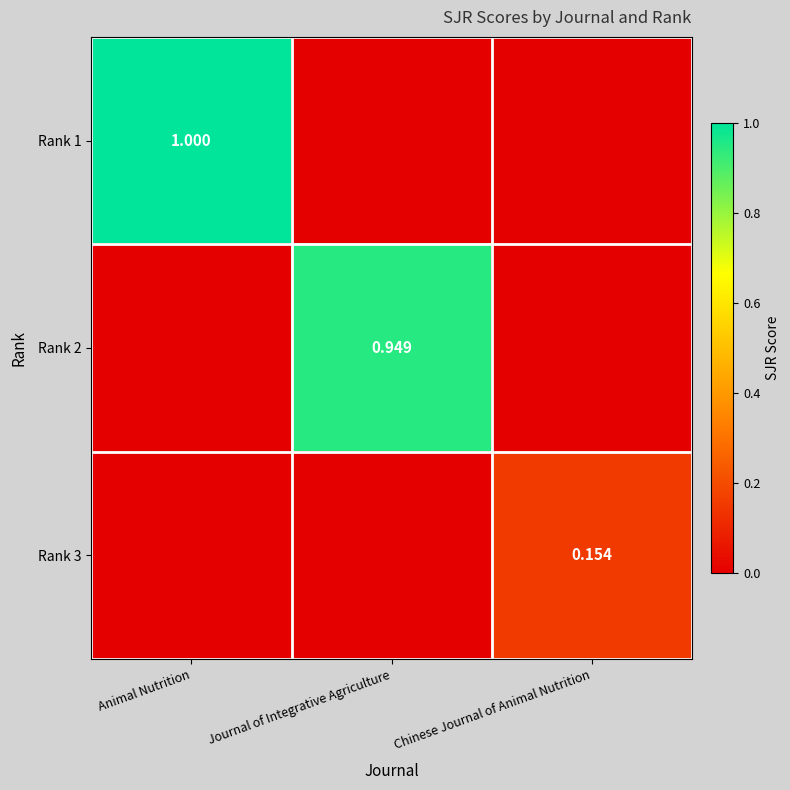

What is the total value across all series at Chinese Journal of Animal Nutrition?

0.2